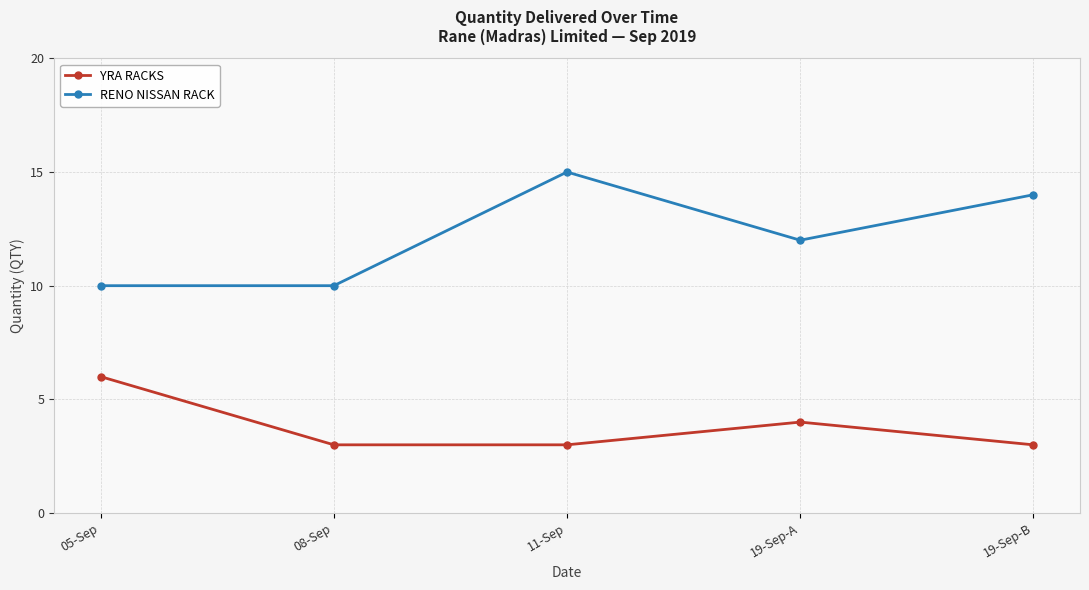

Does the chart display data point markers on the line(s)?

Yes